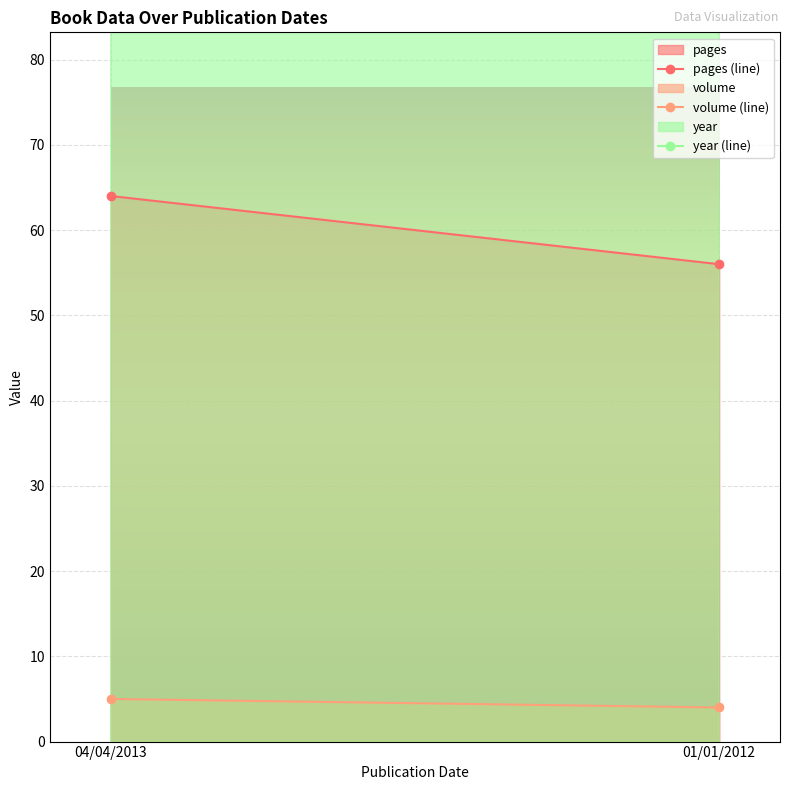

Reading right to left, list all the values displayed in this chart.

pages (line): 01/01/2012=56	04/04/2013=64
volume (line): 01/01/2012=4	04/04/2013=5
year (line): 01/01/2012=2012	04/04/2013=2013